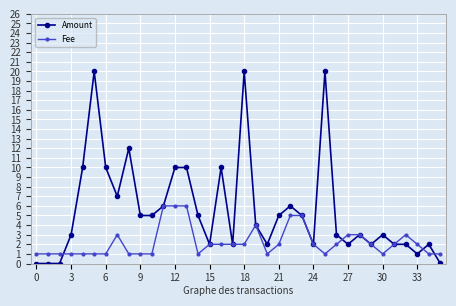

True or false: Fee has more than 1 points higher than both neighbors.

True